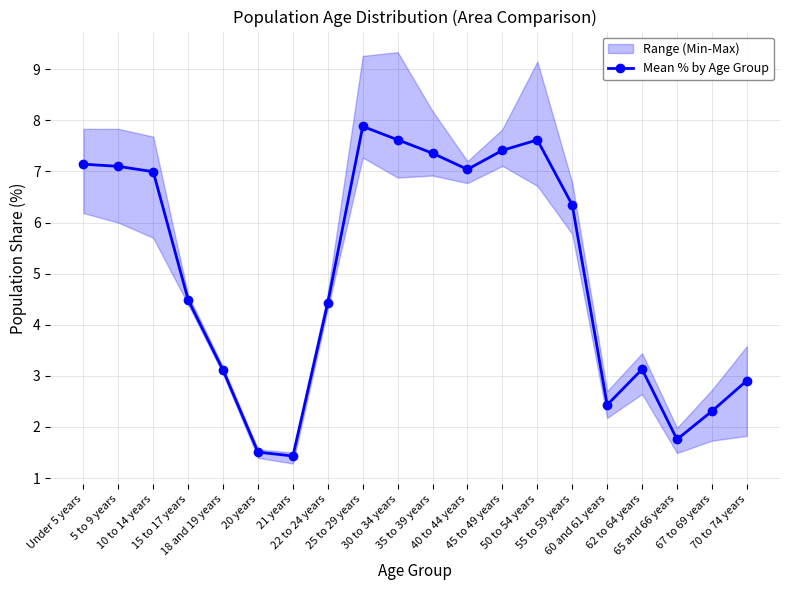

What is the value of the 5th point from the left?

3.1